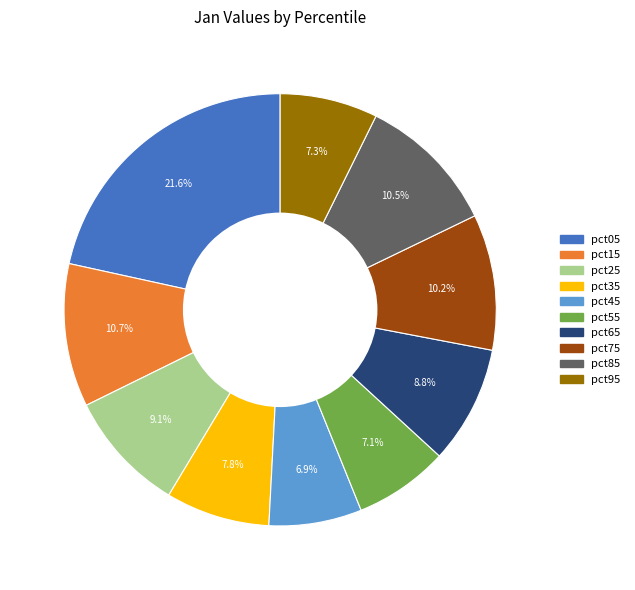

True or false: pct15 accounts for 11% of the total.

True